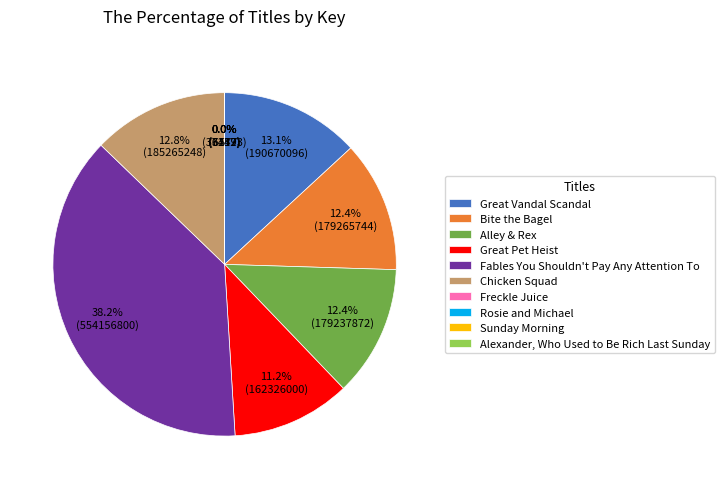

Approximately how many times larger is the value at Bite the Bagel compared to Fables You Shouldn't Pay Any Attention To?

0.3